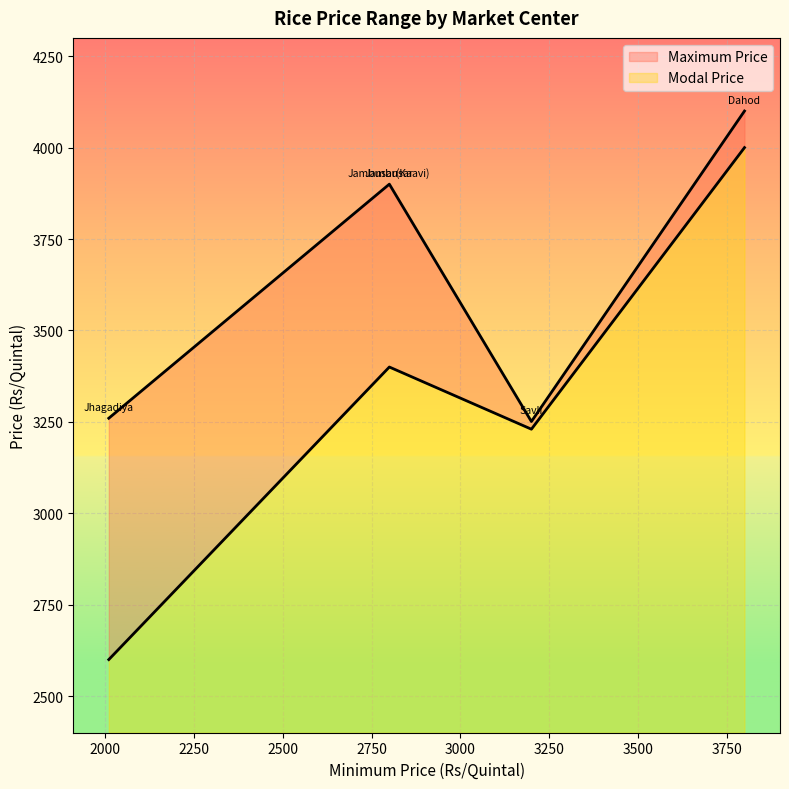

What is the average value of the Modal Price series?

3326